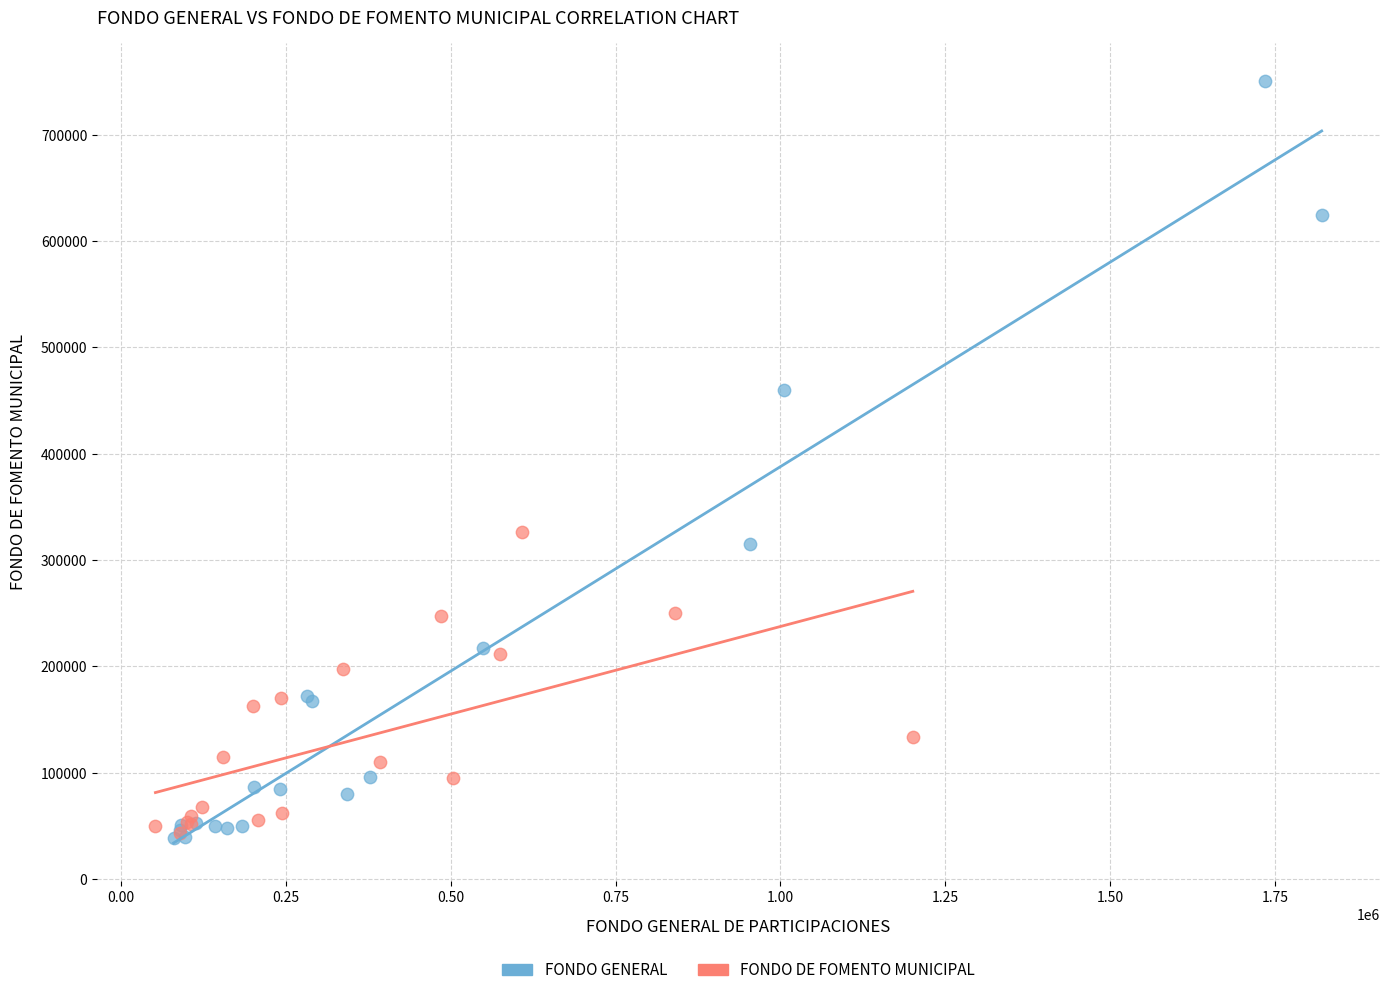

Which series has the largest Y range (max minus min)?

FONDO GENERAL